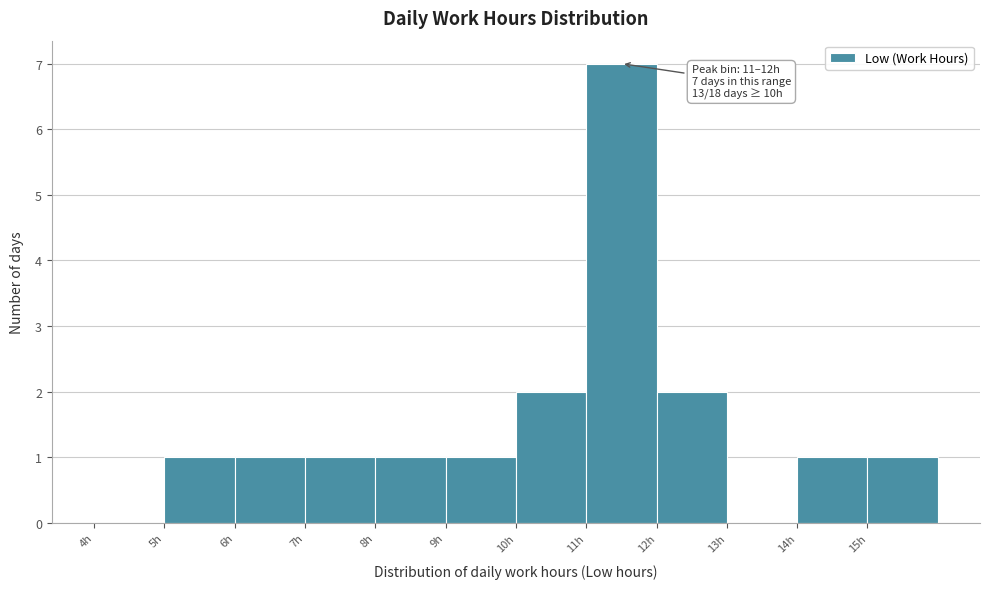

Which range on the x-axis has the tallest bar?

11 to 12